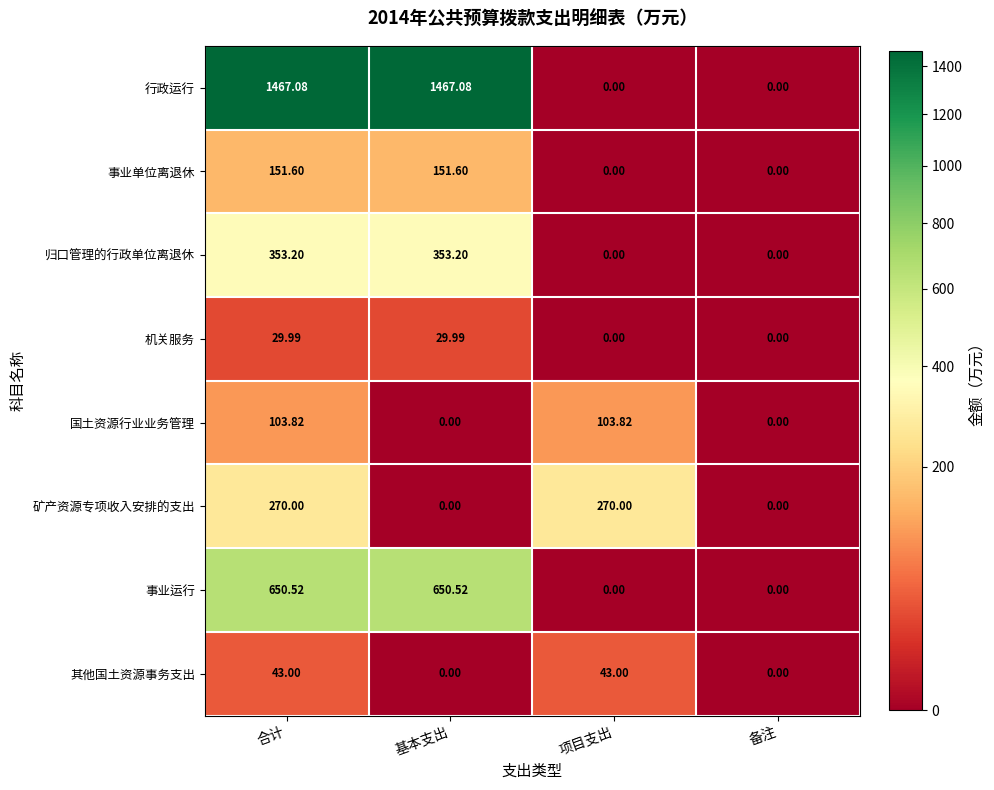

Which series has the largest total across all categories?

行政运行